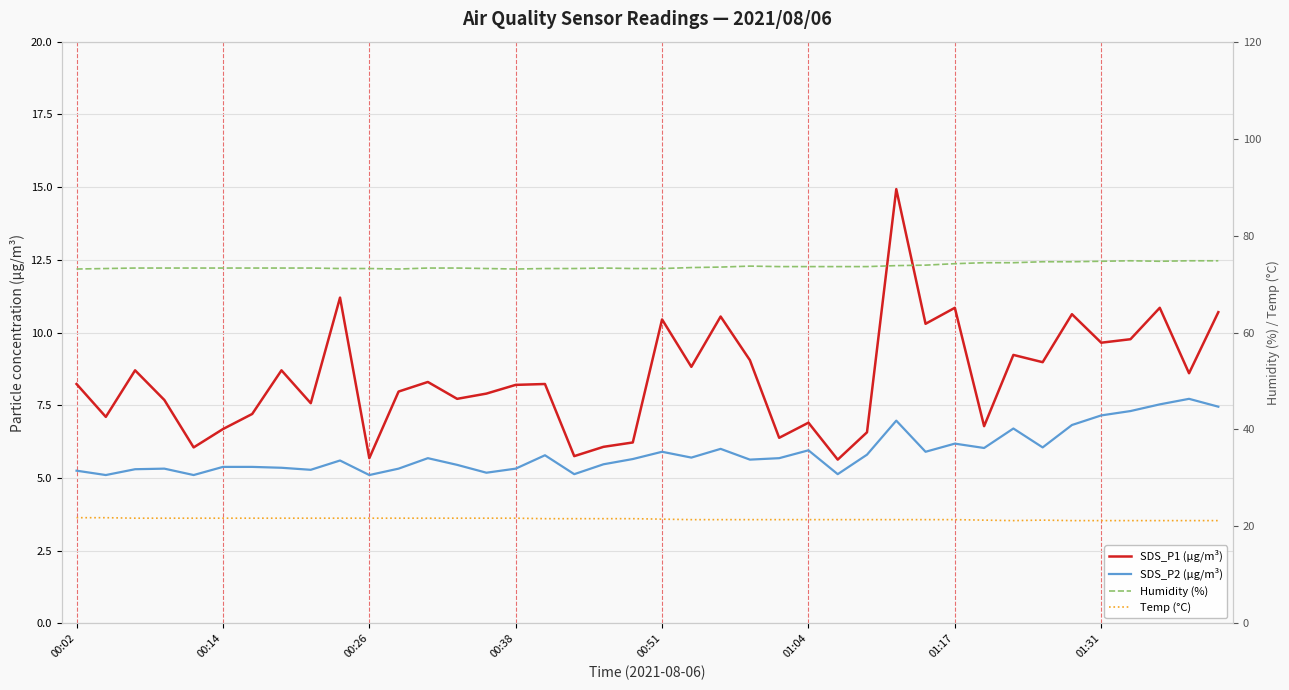

What is the lowest value of the Humidity (%) series?

73.1